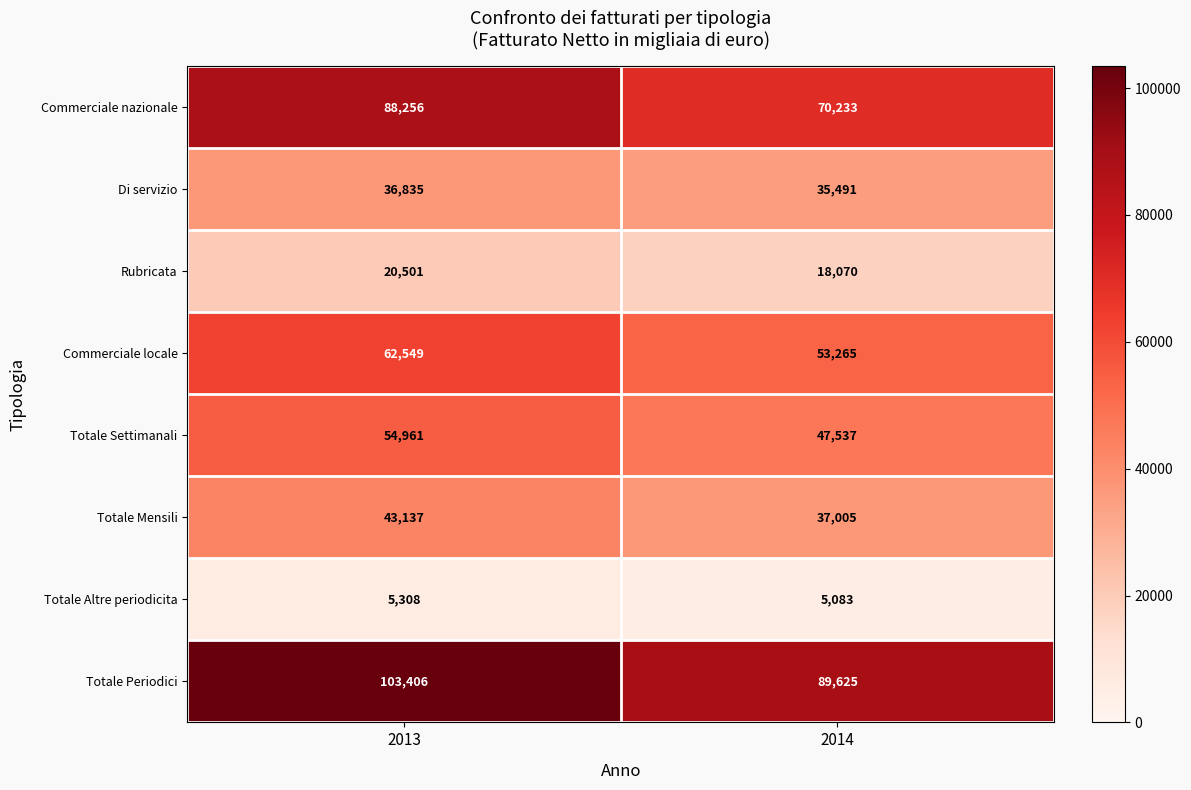

Which label corresponds to the largest value in the chart?

2013